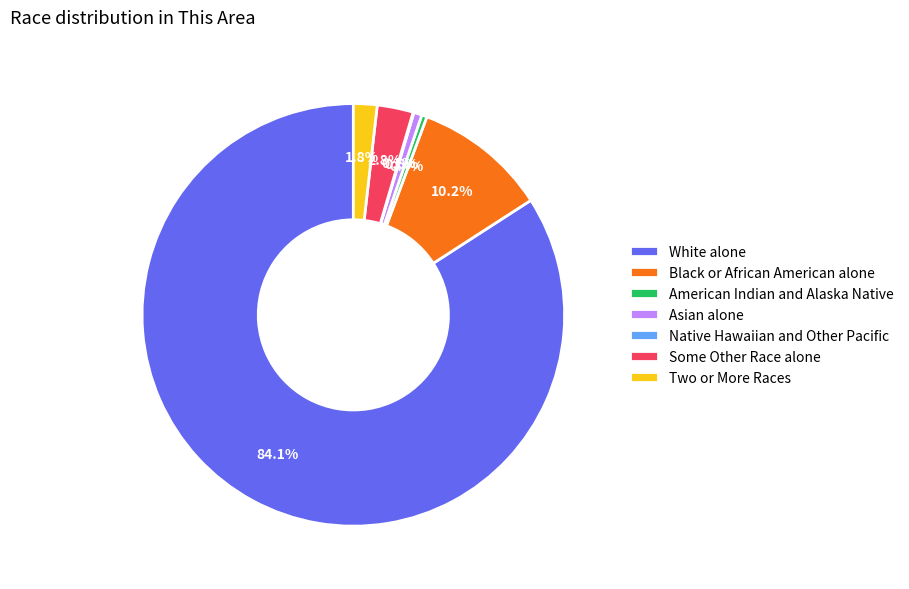

What percentage do American Indian and Alaska Native and White alone together represent?

84.5%